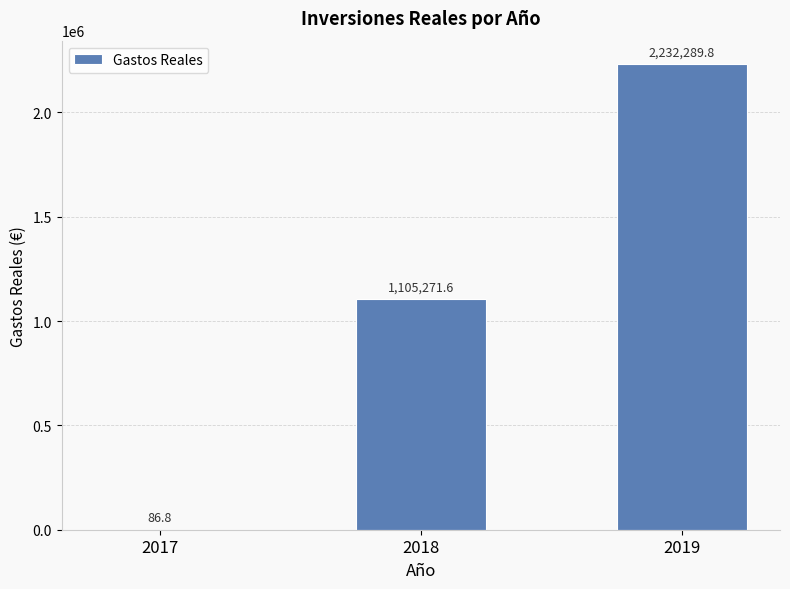

What is the approximate value at 2017?

86.8